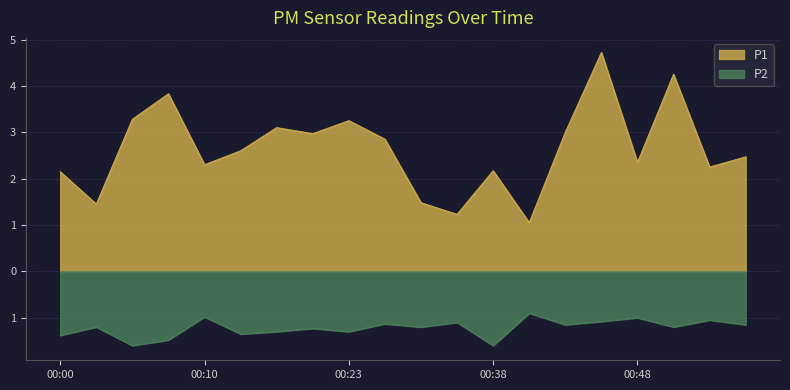

Rank the series by their maximum value, from lowest to highest.

P2, P1